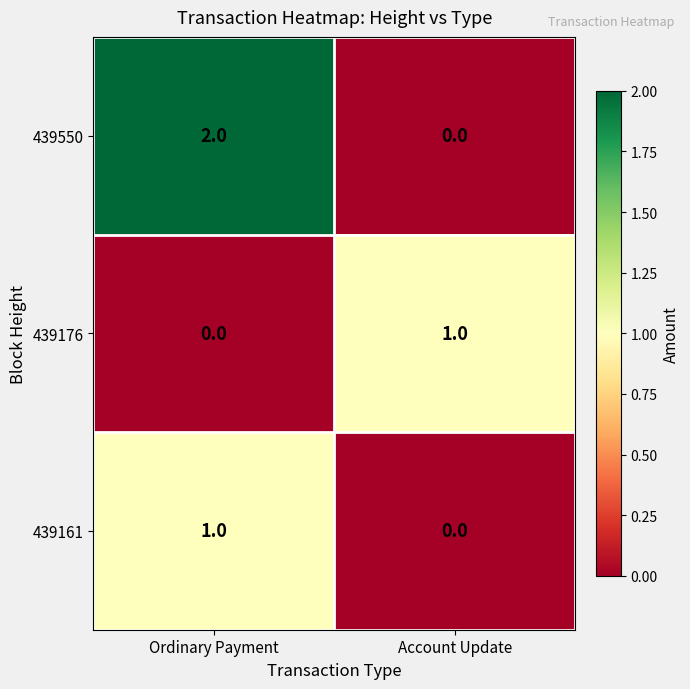

Which category has the highest value across all series?

Ordinary Payment